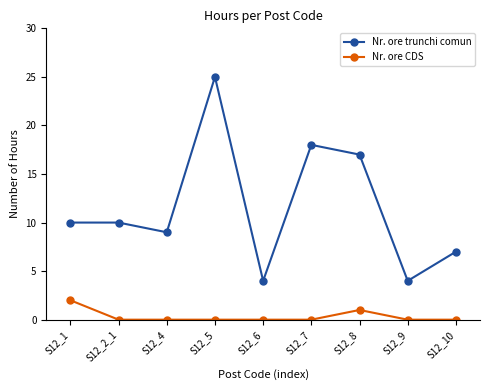

True or false: Nr. ore trunchi comun has a value of 6 at S12_7.

False